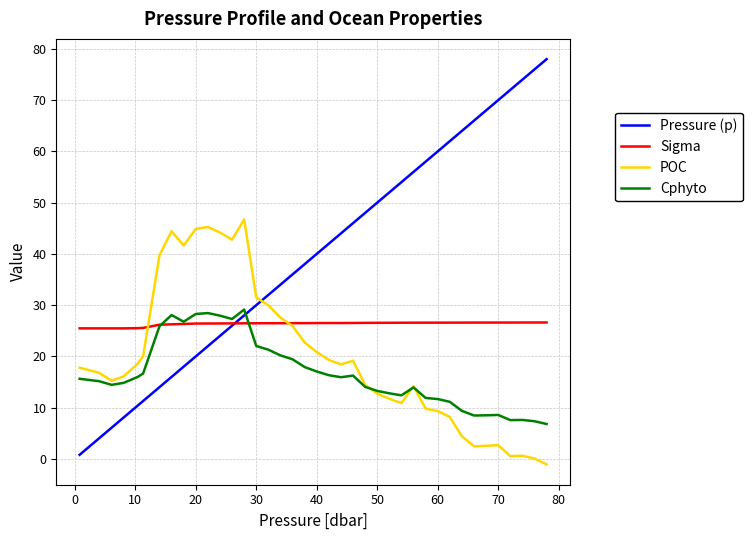

What are all the series names shown in the legend?

Pressure (p), Sigma, POC, Cphyto